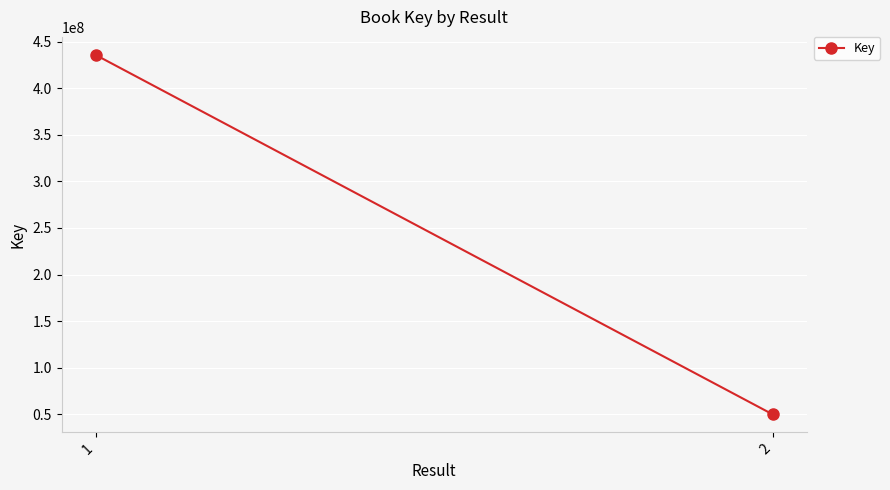

What is the change in value from 1 to 2?

-386069360